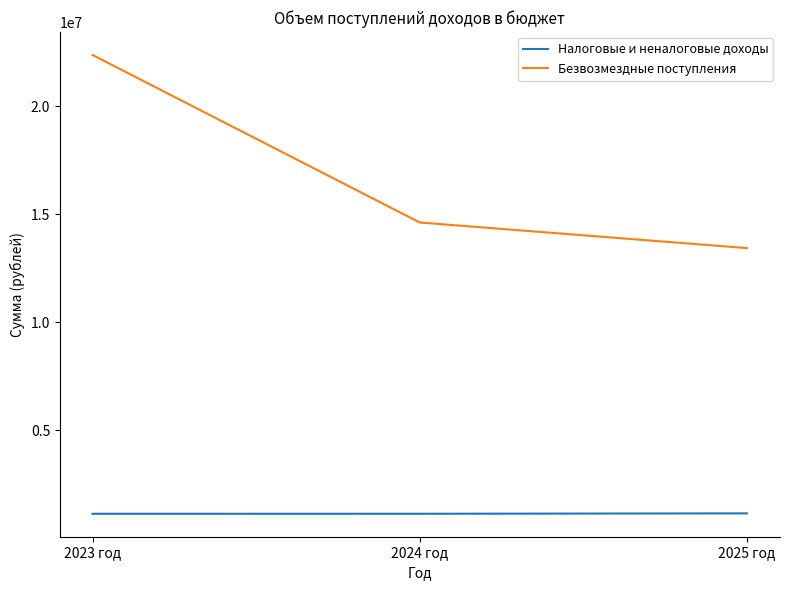

What is the spread (max minus min) of values at 2024 год?

13492801.0